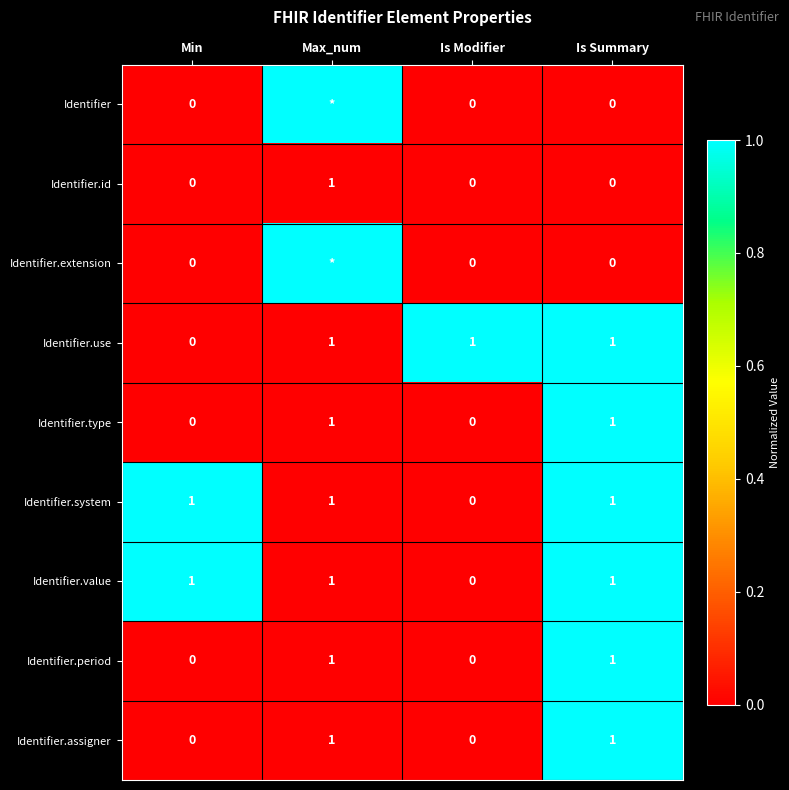

At how many categories does at least one series exceed 0?

4